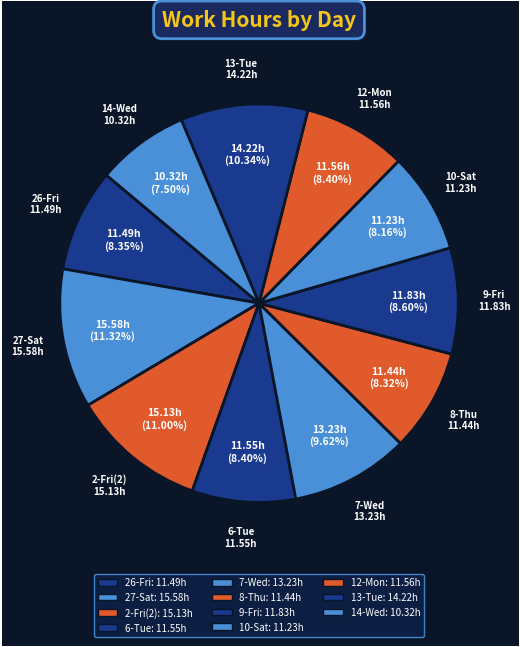

How many slices are in this pie chart?

11